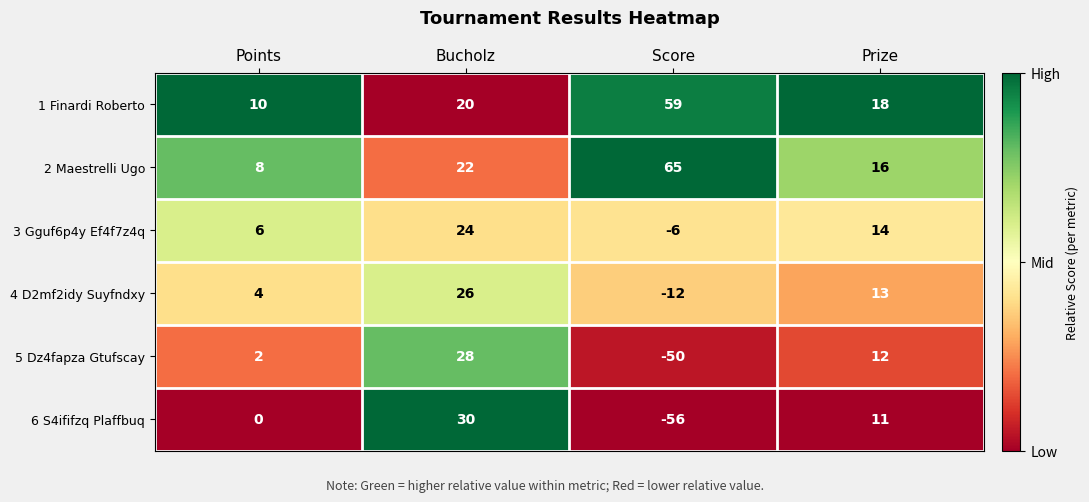

Which series changed the most between Points and Score?

2 Maestrelli Ugo